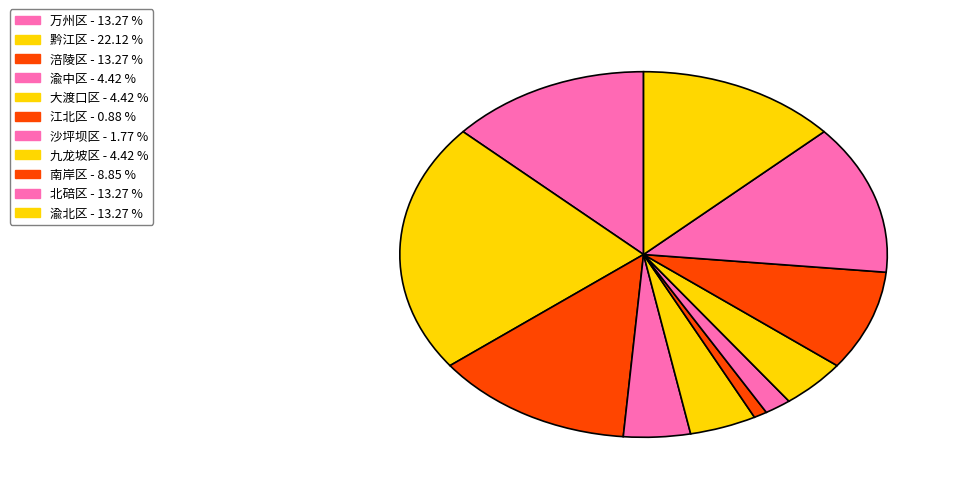

Approximately how many times larger is the value at 渝北区 compared to 南岸区?

1.5